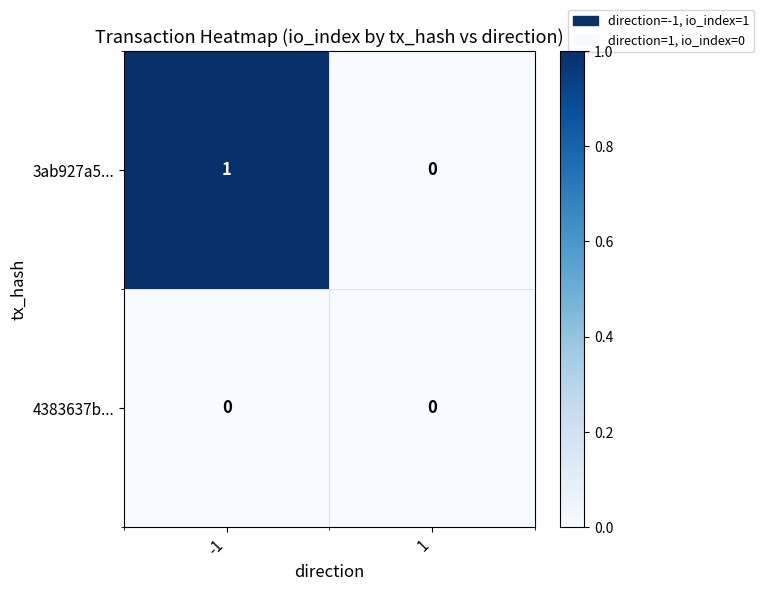

How many categories are shown in the chart?

2